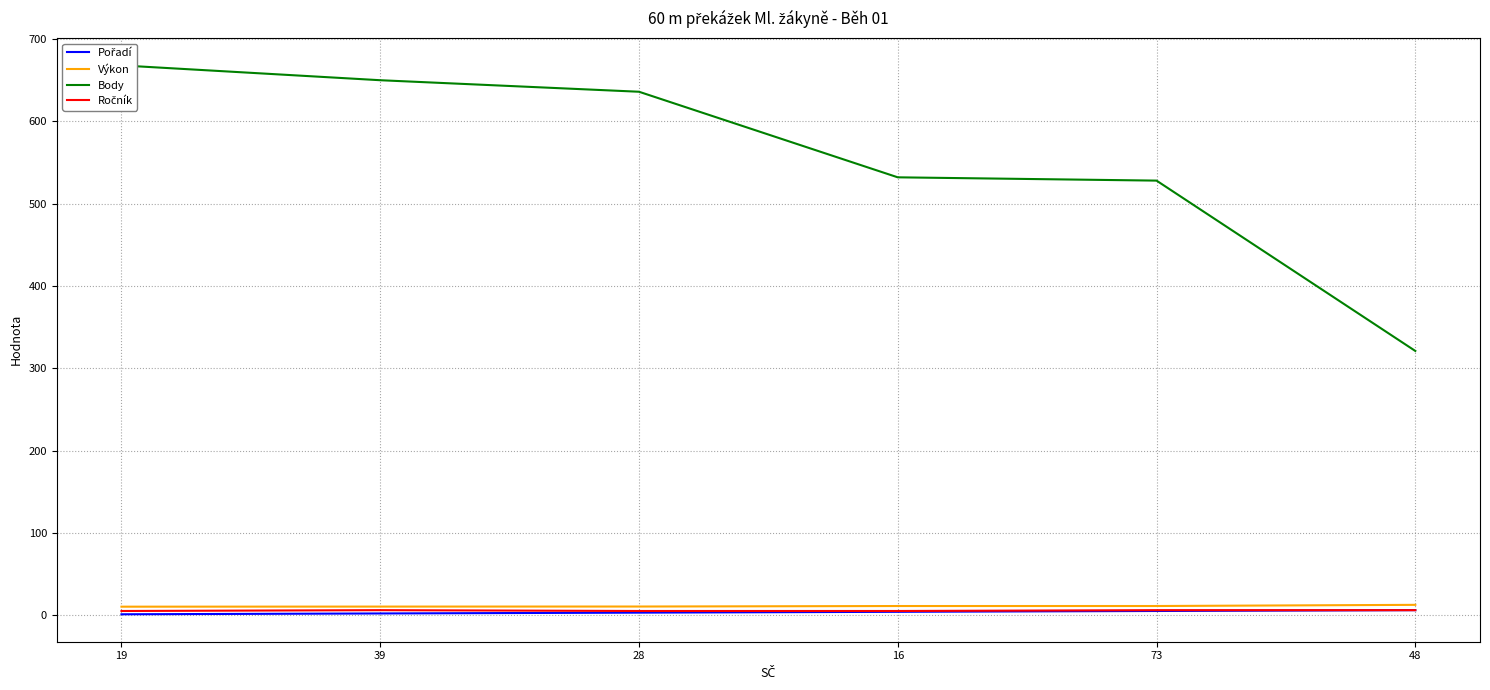

What is the sum of all Ročník values?

33.0